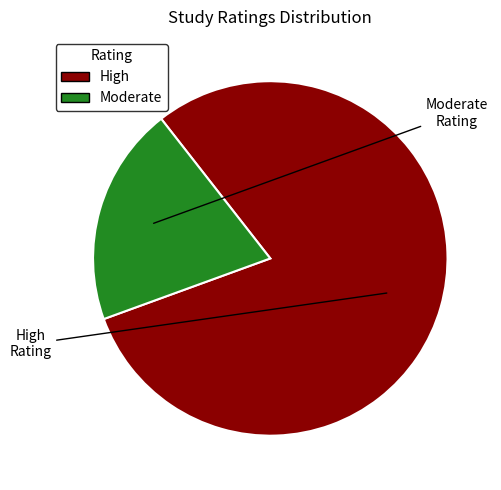

Between High and Moderate, which is larger?

High